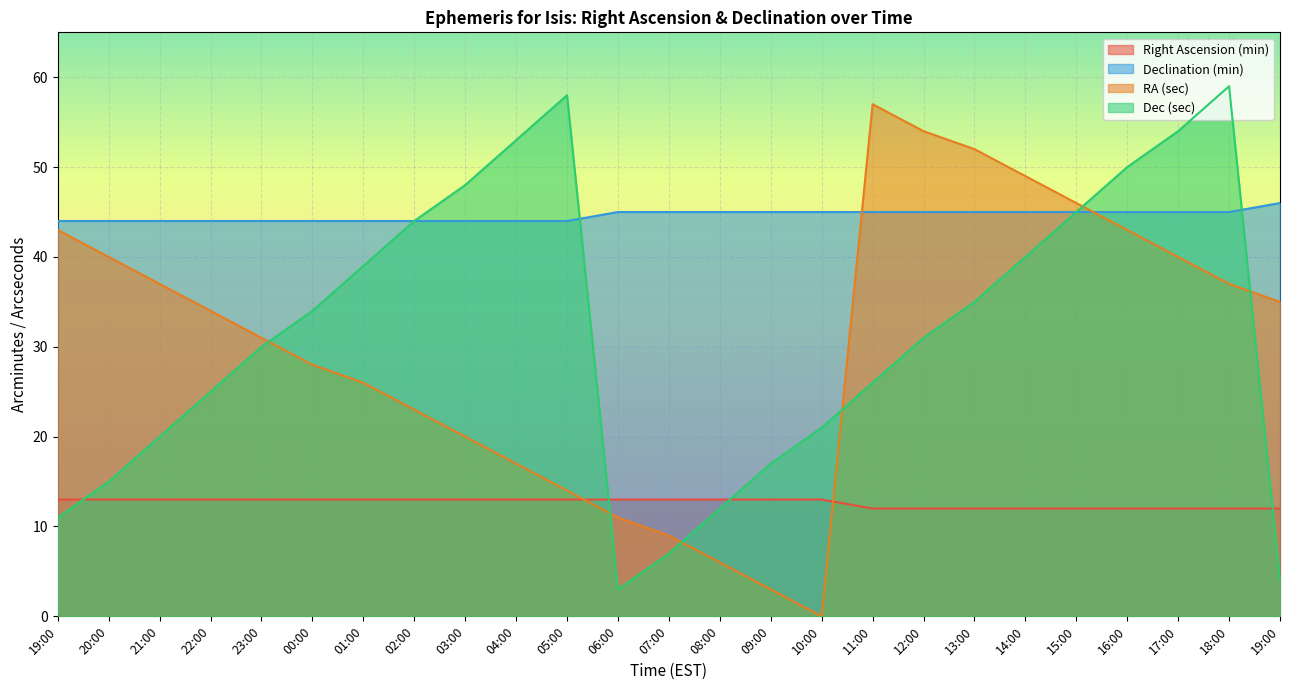

Rank the series at 03:00 from lowest to highest value.

Right Ascension (min), RA (sec), Declination (min), Dec (sec)